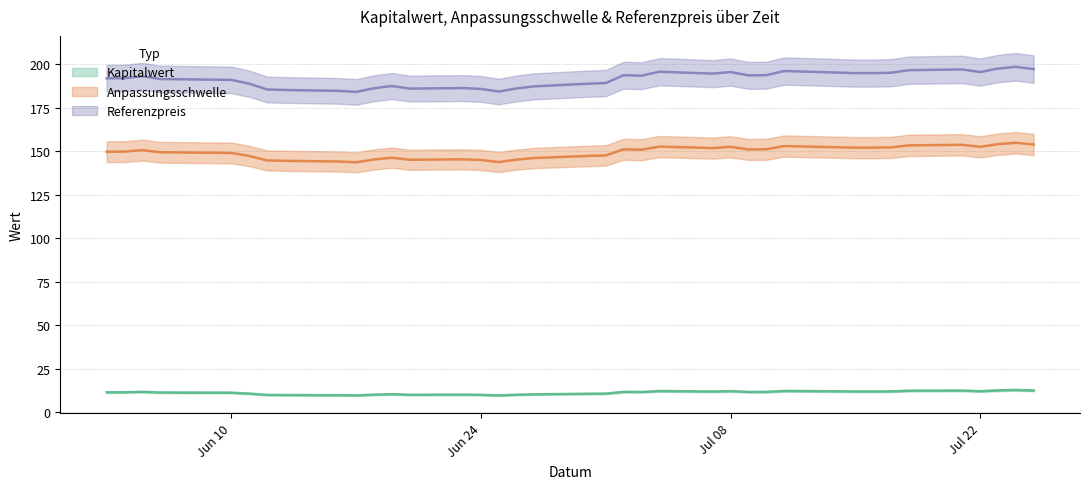

Between 2025-07-07 and 2025-06-20, which is larger?

2025-07-07